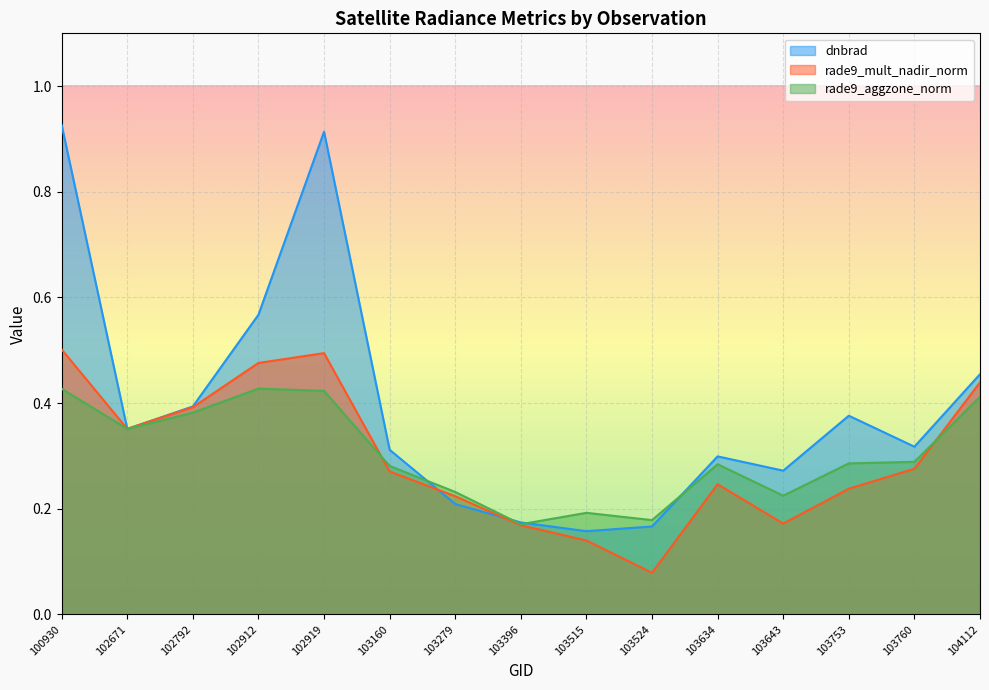

Reading right to left, transcribe all the data shown in this chart.

dnbrad: 104112=0.5	103760=0.3	103753=0.4	103643=0.3	103634=0.3	103524=0.2	103515=0.2	103396=0.2	103279=0.2	103160=0.3	102919=0.9	102912=0.6	102792=0.4	102671=0.4	100930=0.9
rade9_mult_nadir_norm: 104112=0.4	103760=0.3	103753=0.2	103643=0.2	103634=0.2	103524=0.1	103515=0.1	103396=0.2	103279=0.2	103160=0.3	102919=0.5	102912=0.5	102792=0.4	102671=0.4	100930=0.5
rade9_aggzone_norm: 104112=0.4	103760=0.3	103753=0.3	103643=0.2	103634=0.3	103524=0.2	103515=0.2	103396=0.2	103279=0.2	103160=0.3	102919=0.4	102912=0.4	102792=0.4	102671=0.4	100930=0.4